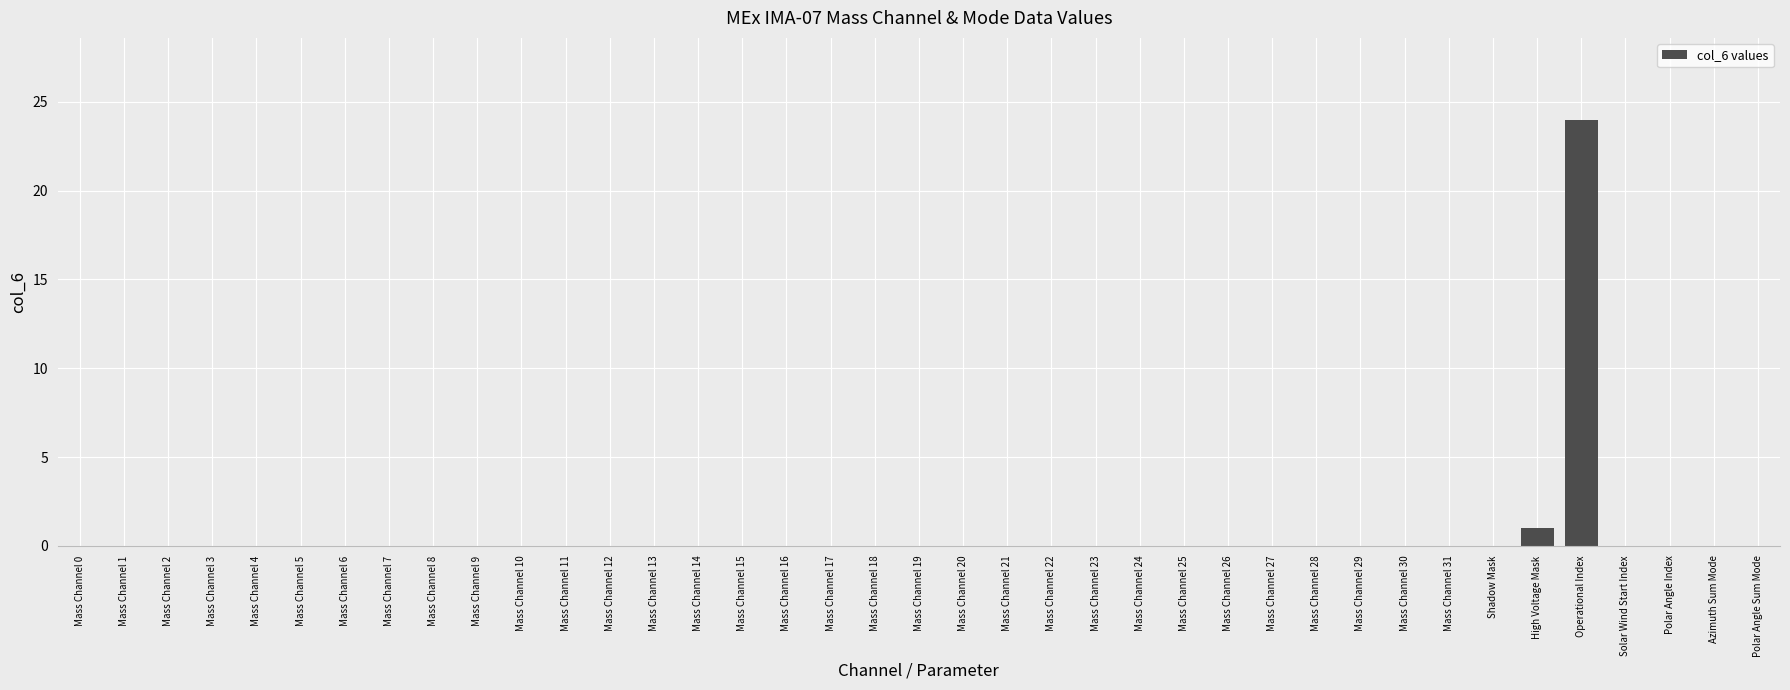

What is the greatest value displayed?

24